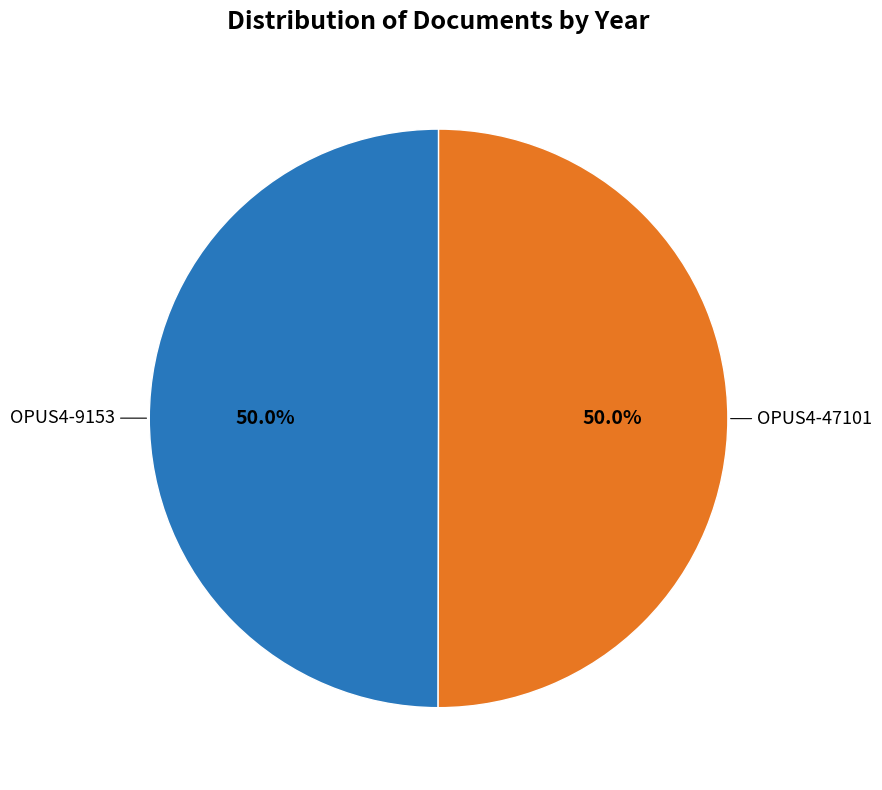

Is the sum of OPUS4-9153 and OPUS4-47101 greater than half?

Yes